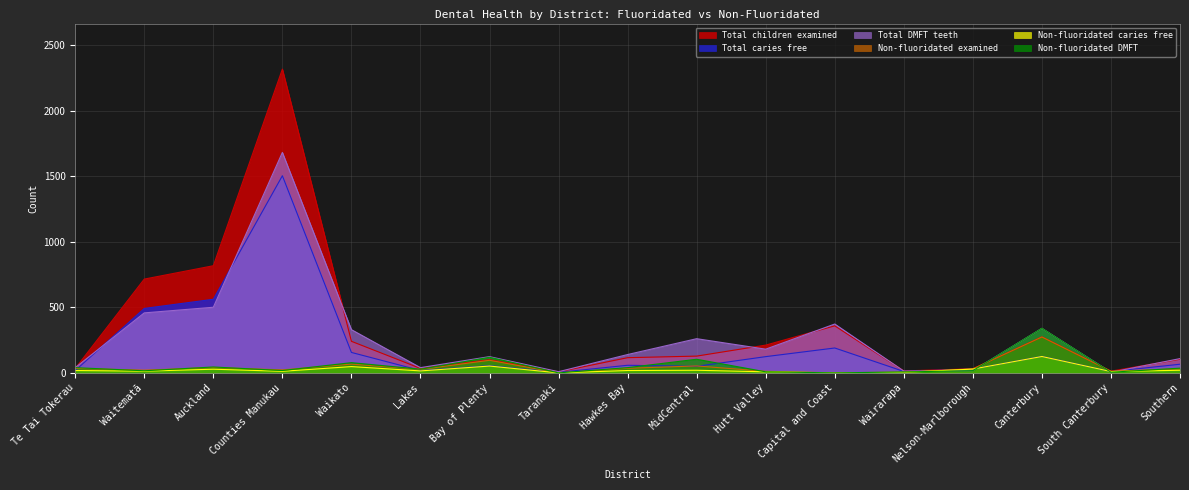

Where is Non-fluoridated DMFT nearest to the value 170?

Bay of Plenty